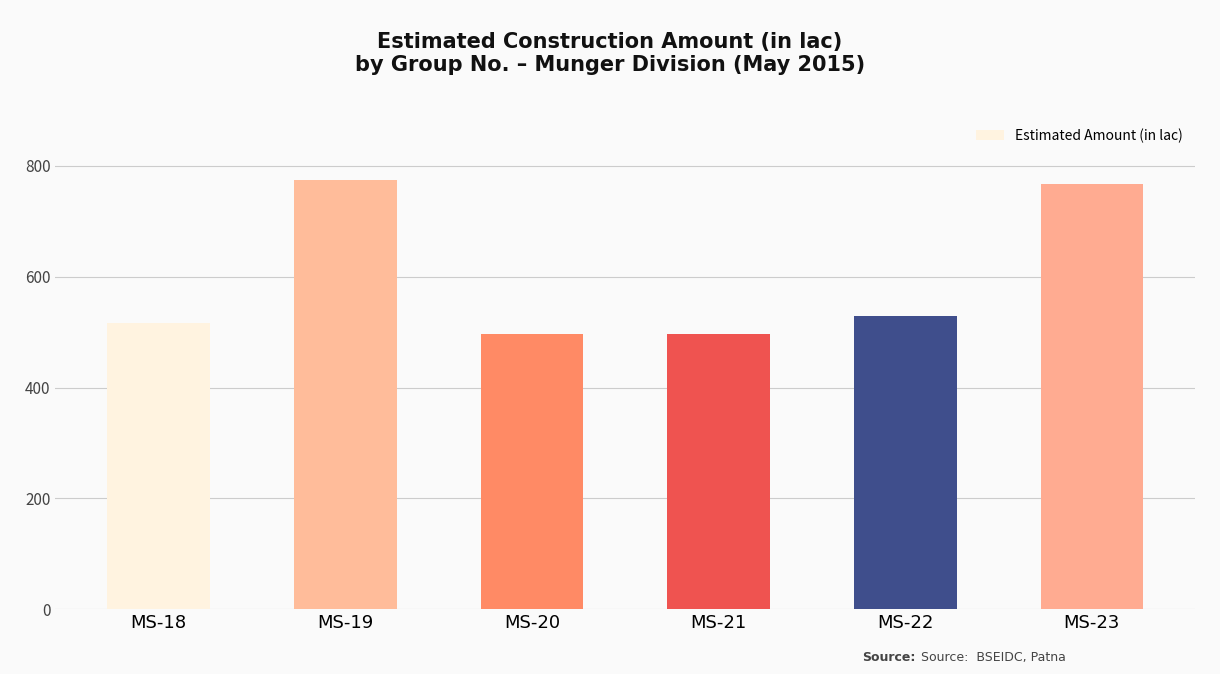

At which label does the data first exceed 529?

MS-19